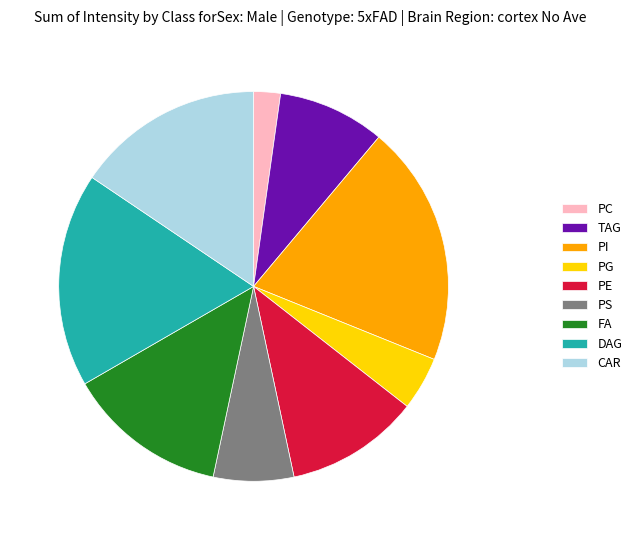

Count the number of slices in the pie.

9